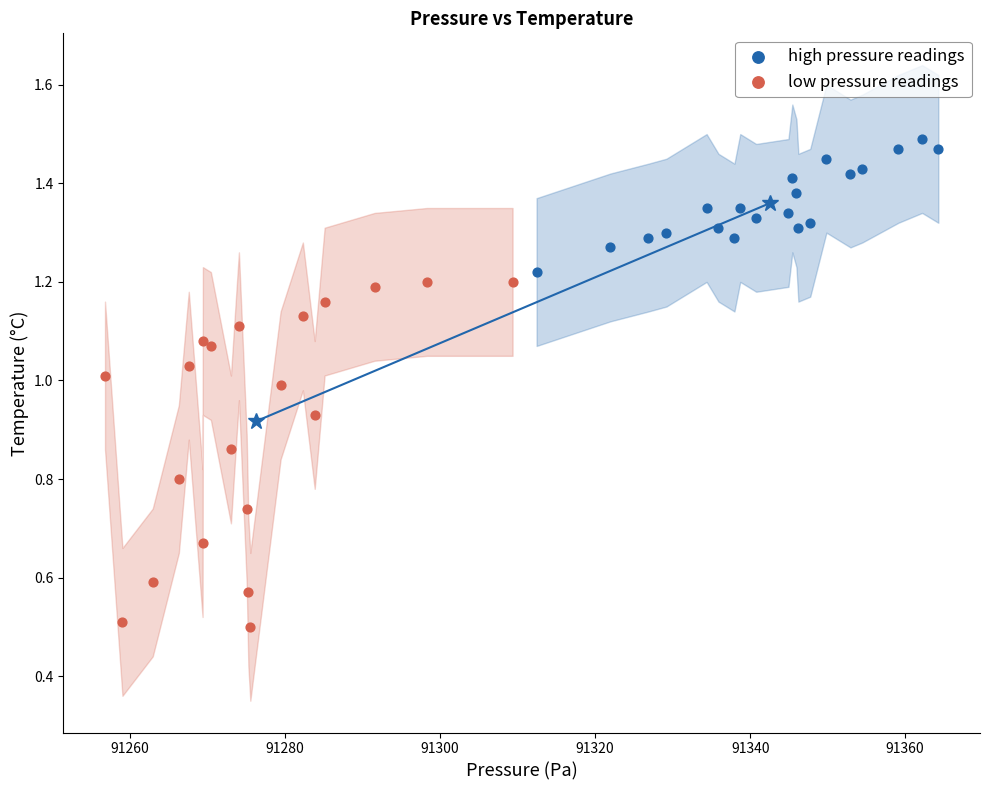

Which series reaches the maximum Y coordinate?

high pressure readings